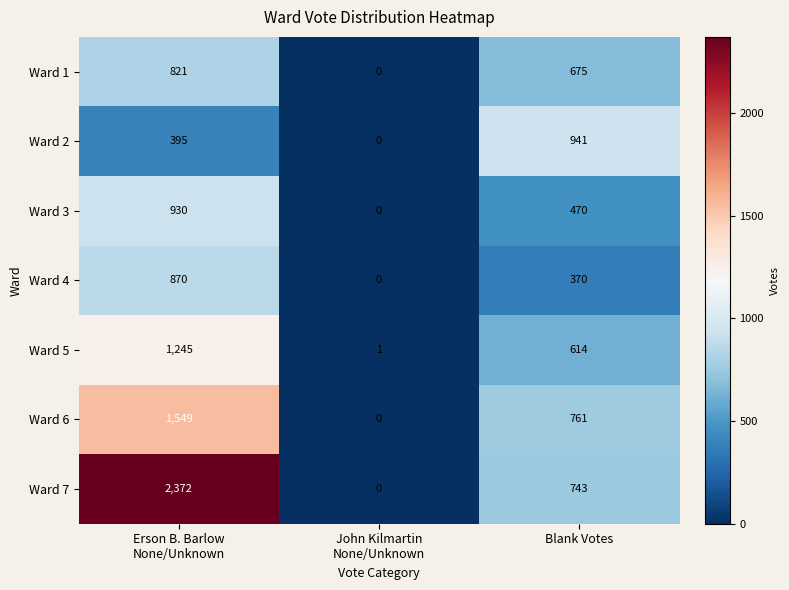

Reading right to left, transcribe all the data shown in this chart.

Ward 1: 675	0	821
Ward 2: 941	0	395
Ward 3: 470	0	930
Ward 4: 370	0	870
Ward 5: 614	1	1245
Ward 6: 761	0	1549
Ward 7: 743	0	2372